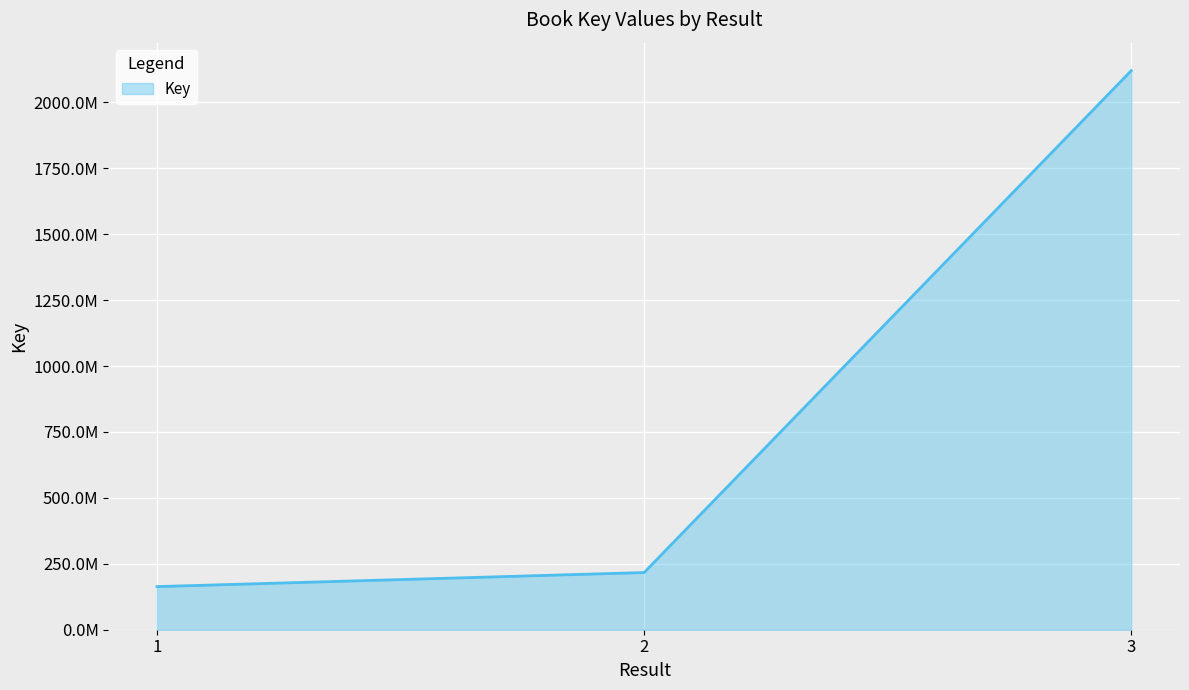

List the labels in order of value, smallest first.

1, 2, 3